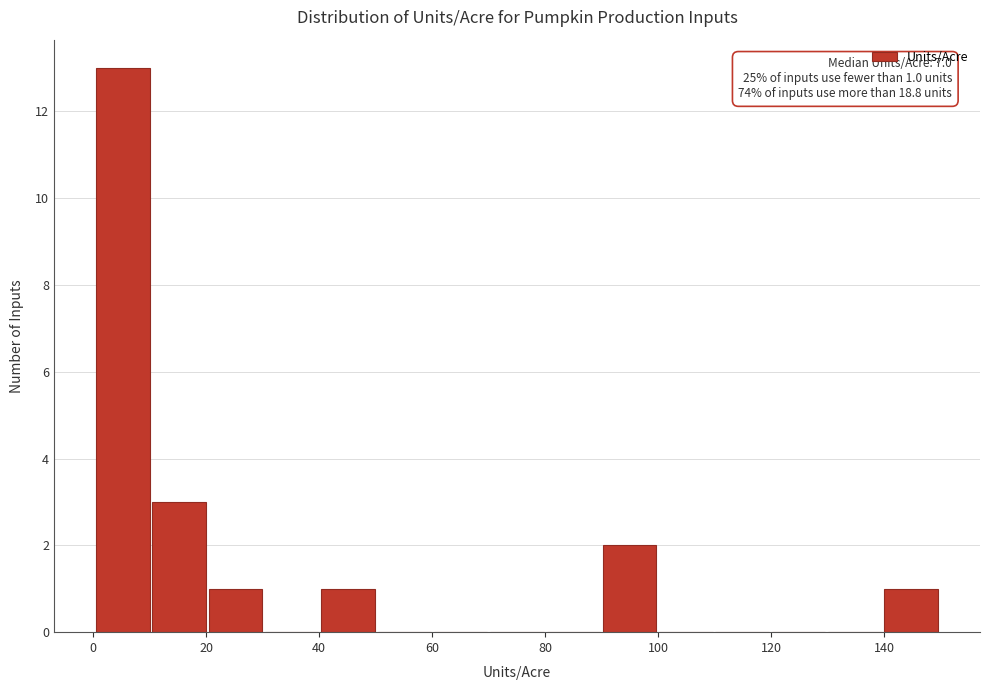

Which range on the x-axis has the tallest bar?

0 to 10